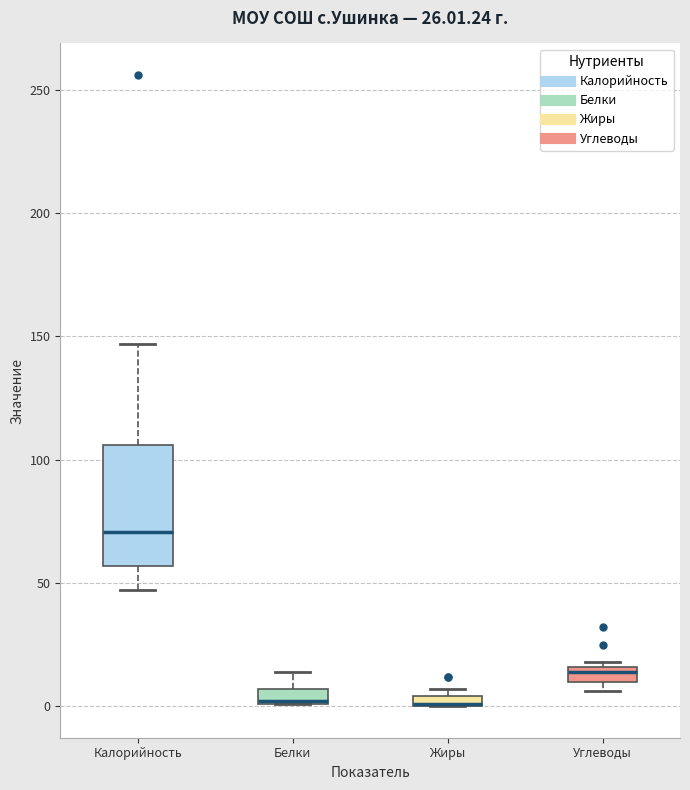

Comparing the boxes themselves (not the whiskers), which one is the tallest?

Калорийность